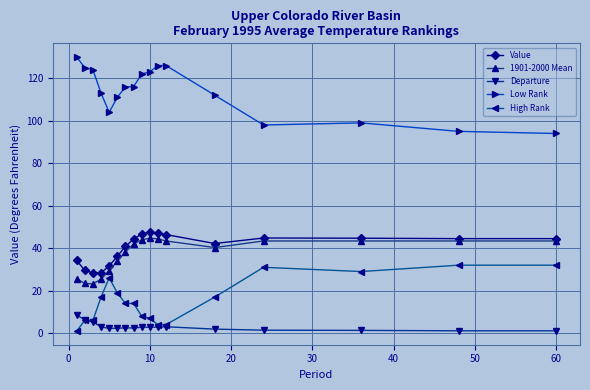

True or false: Value and Departure intersect in this chart.

False